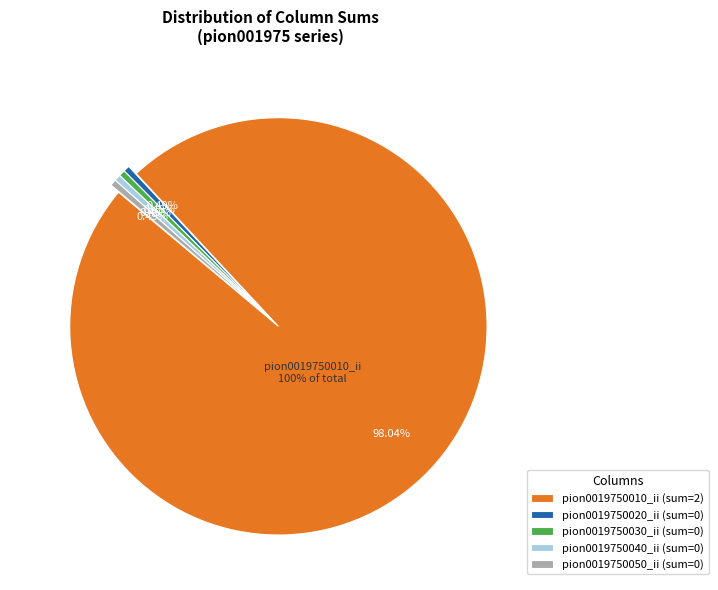

Count the number of slices in the pie.

5